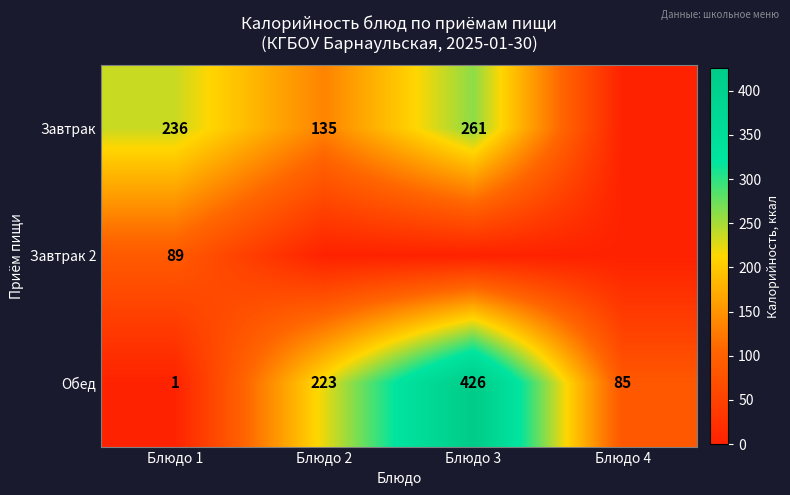

Between Блюдо 3 and Блюдо 2, which is larger?

Блюдо 3